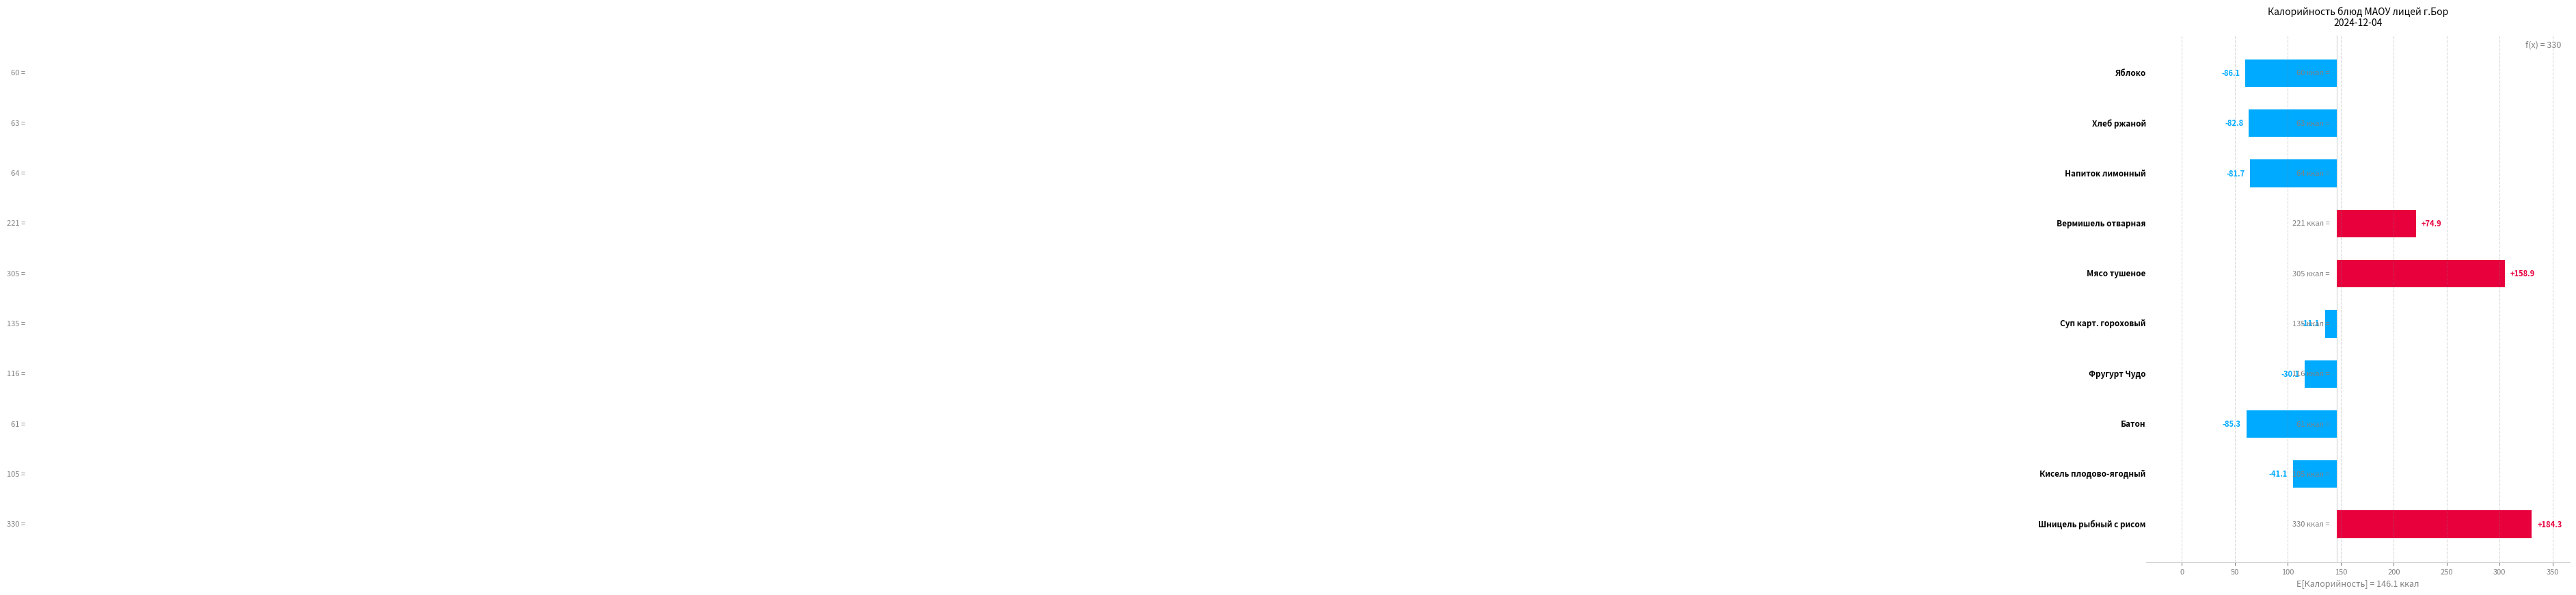

Reading left to right, transcribe all the data shown in this chart.

184.3	-41.1	-85.3	-30.1	-11.1	158.9	74.9	-81.7	-82.8	-86.1